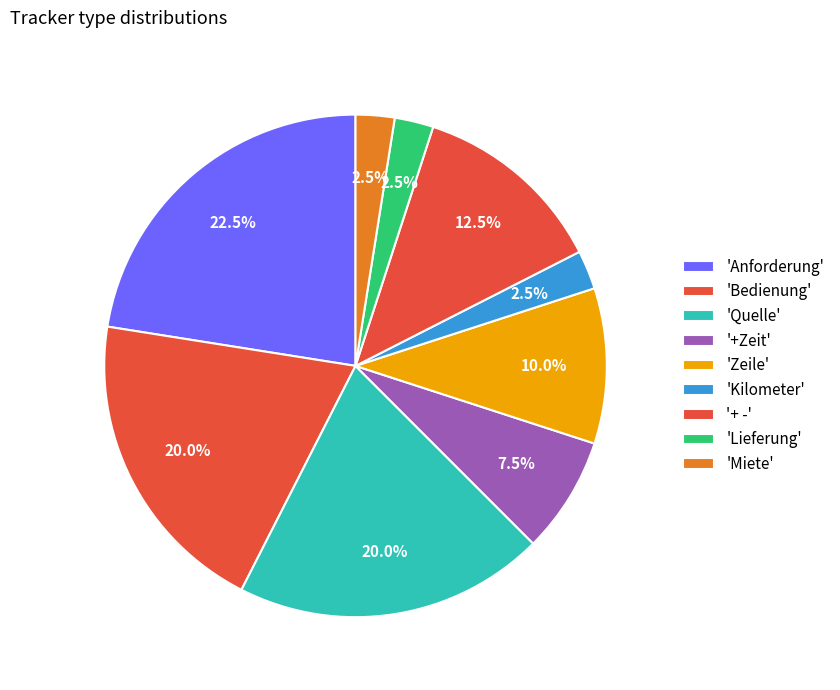

How many segments does this pie chart have?

9